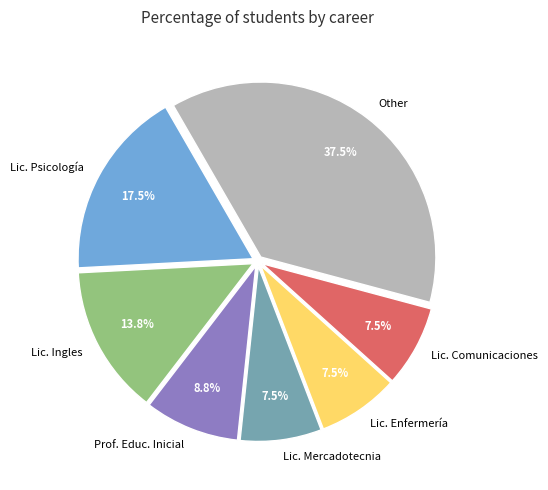

Is it true that Lic. Ingles is 23% of the pie?

False